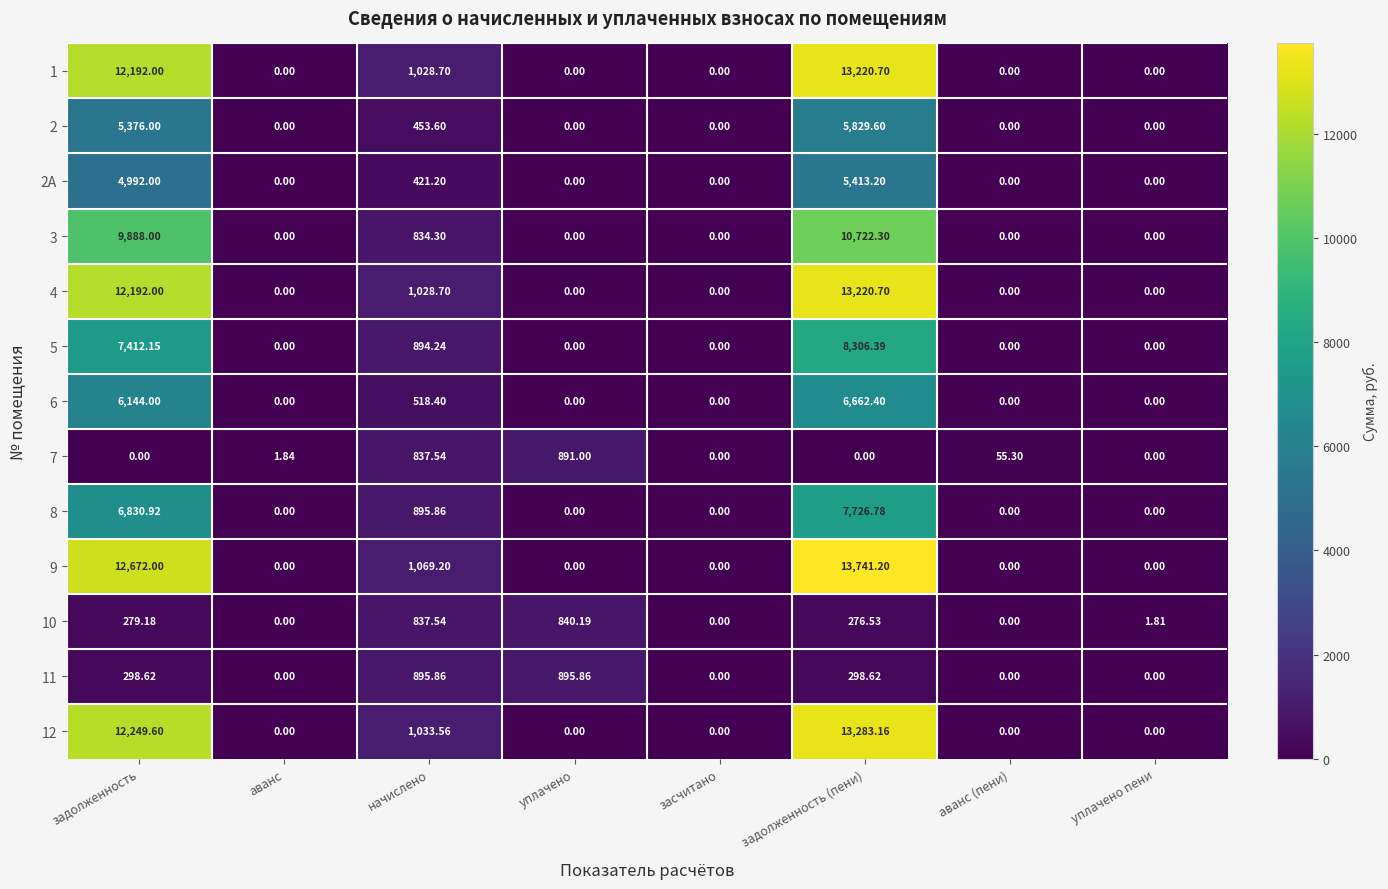

Which category has the highest value in the 4 series?

задолженность (пени)